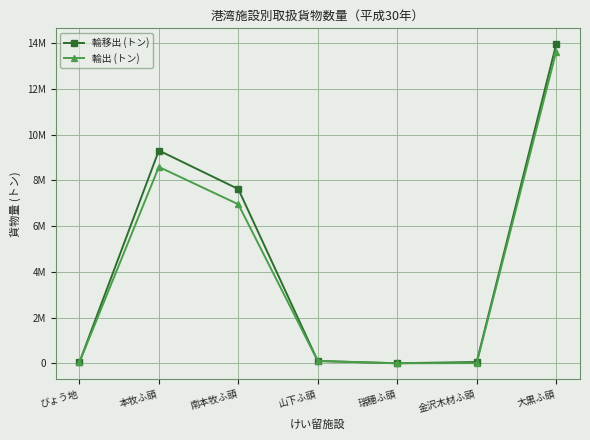

What is the difference between the second highest and minimum values in the 輸出 (トン) series?

8588308